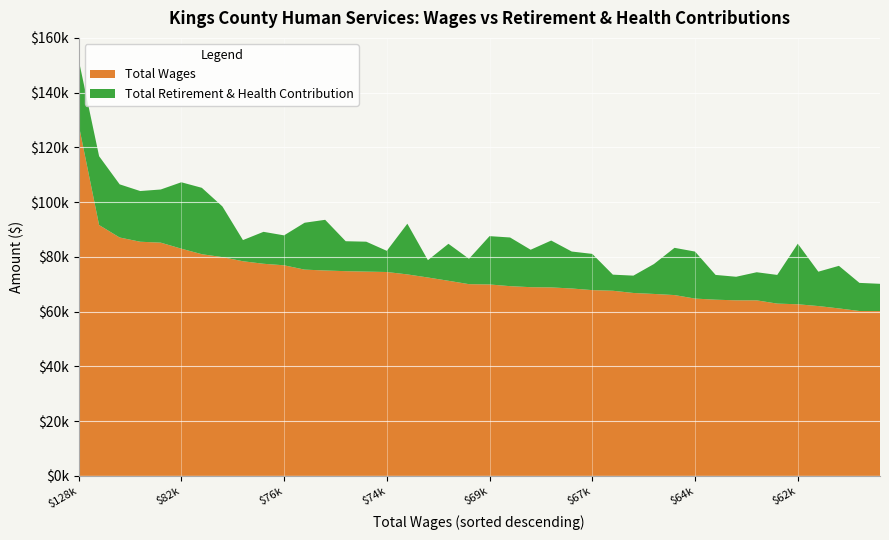

Reading left to right, extract all data points from this chart.

Total Wages: 128495=128495	91625=91625	87078=87078	85532=85532	85196=85196	82999=82999	80974=80974	79909=79909	78407=78407	77484=77484	76925=76925	75348=75348	75025=75025	74784=74784	74617=74617	74475=74475	73599=73599	72468=72468	71271=71271	70035=70035	69926=69926	69301=69301	68932=68932	68845=68845	68452=68452	67857=67857	67626=67626	66814=66814	66459=66459	66048=66048	64770=64770	64359=64359	64128=64128	64117=64117	62931=62931	62687=62687	62035=62035	61173=61173	60230=60230	60198=60198
Total Retirement & Health Contribution: 128495=23693	91625=25153	87078=19423	85532=18520	85196=19423	82999=24258	80974=24258	79909=18520	78407=7732	77484=11669	76925=10934	75348=17123	75025=18520	74784=10934	74617=10934	74475=7732	73599=18520	72468=6335	71271=13505	70035=9273	69926=17654	69301=17785	68932=13678	68845=17123	68452=13505	67857=13232	67626=5882	66814=6335	66459=10934	66048=17260	64770=17167	64359=9051	64128=8611	64117=10272	62931=10479	62687=22123	62035=12558	61173=15555	60230=10272	60198=9964